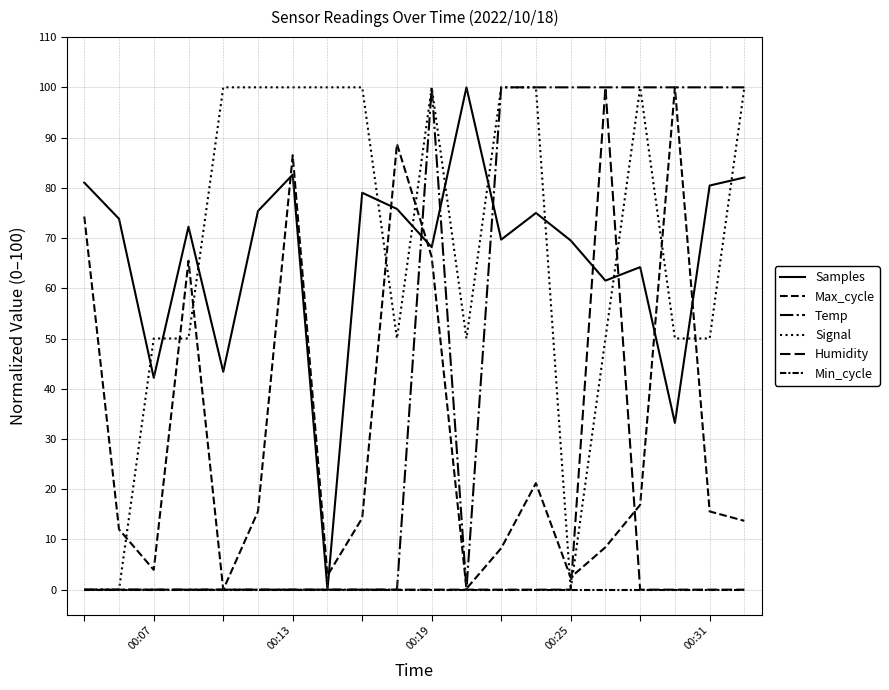

How many lines are shown in the chart?

6